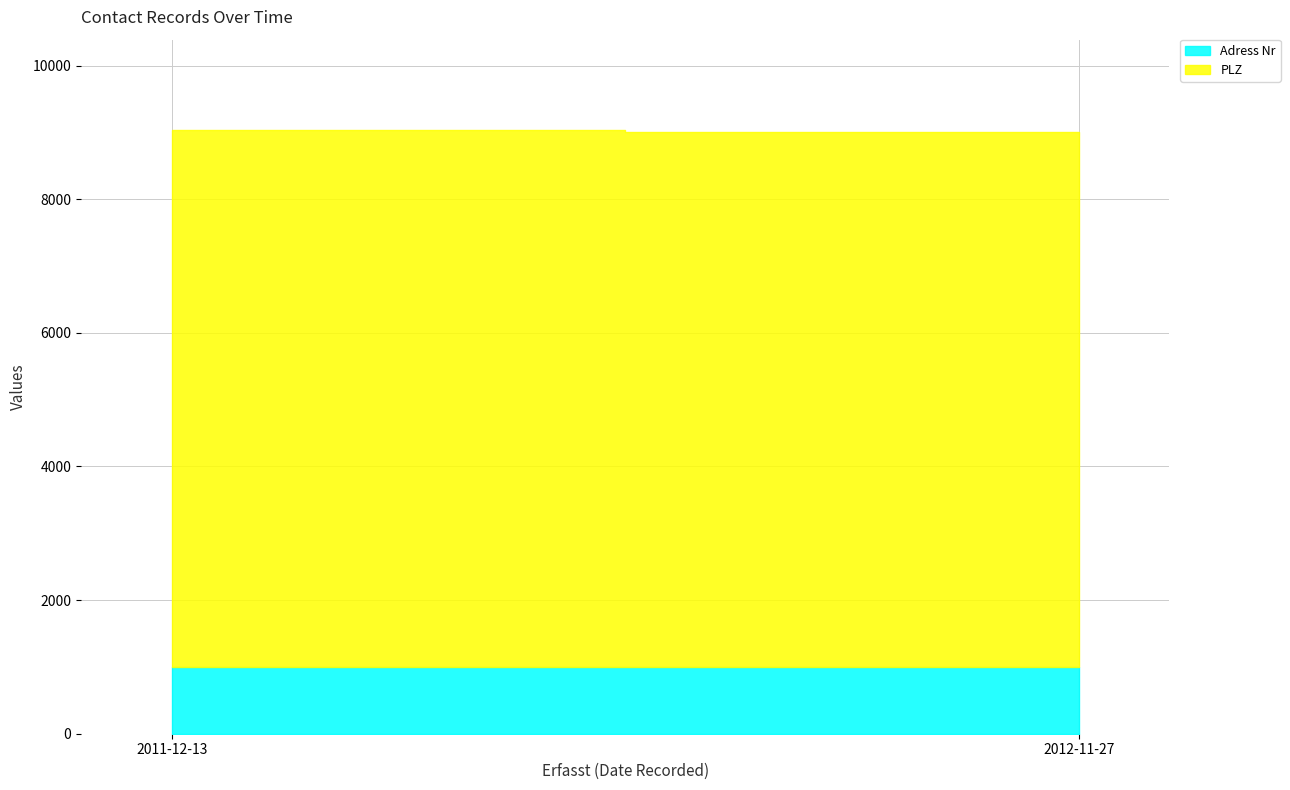

What is the difference between the maximum and minimum values in the Adress Nr series?

2